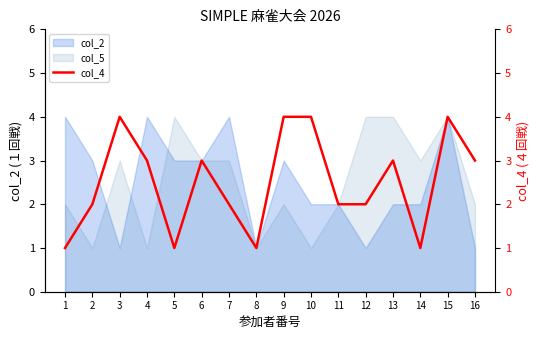

Is it true that col_2 equals 2 at 6?

False